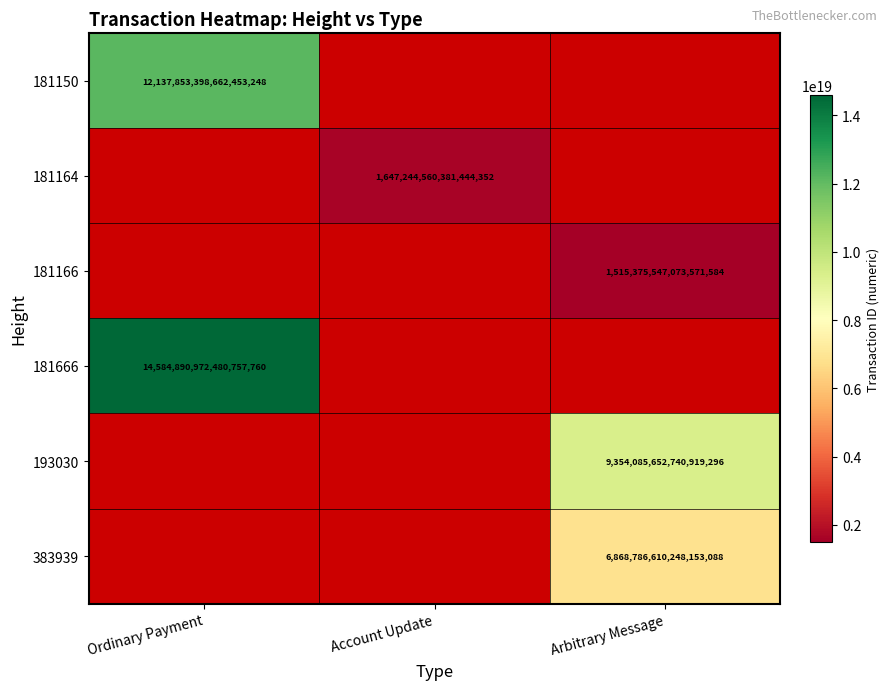

Is it true that 181166 equals 1515375547073571584 at Arbitrary Message?

True